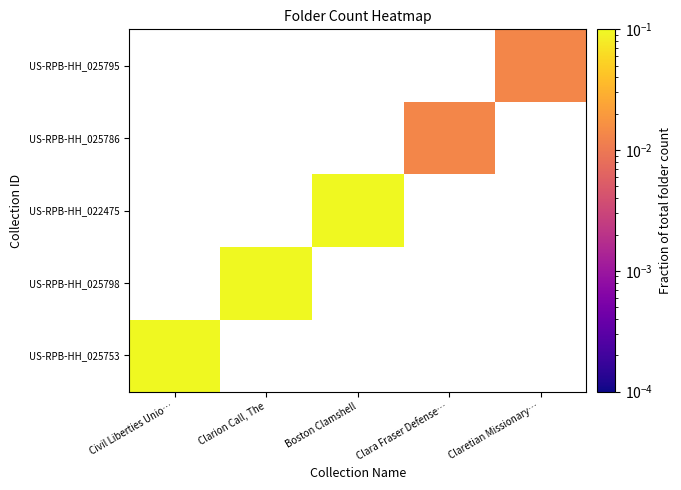

How many distinct data groups are displayed?

5